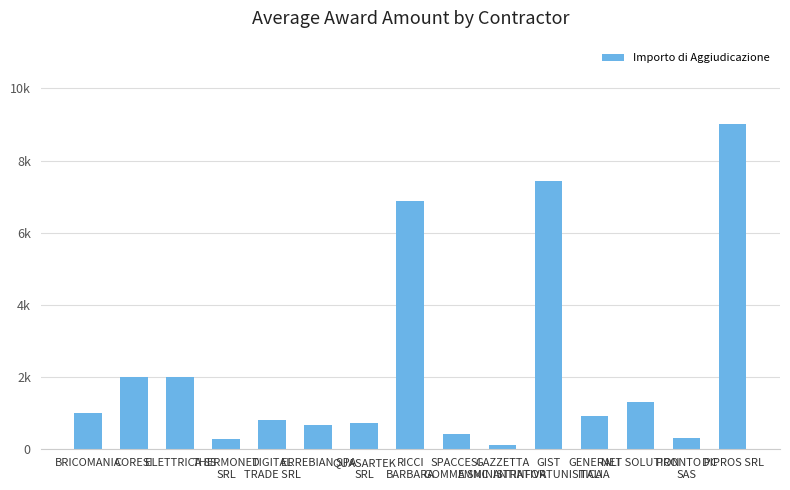

Are the bars horizontal?

No